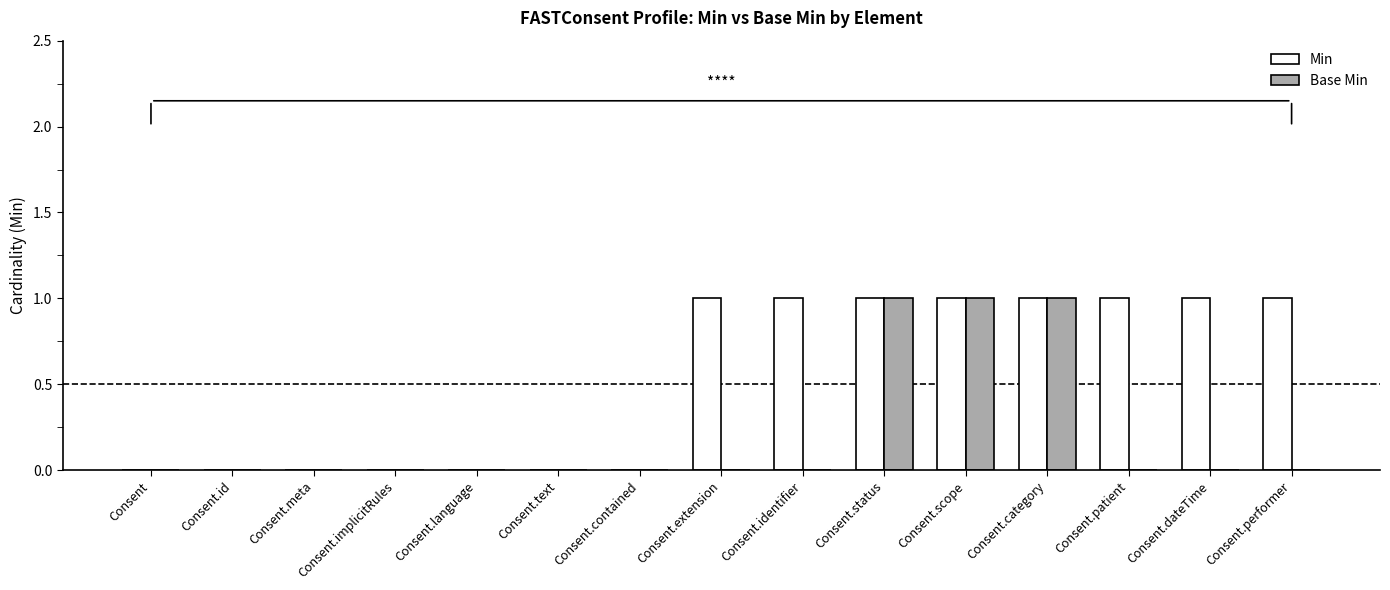

What is the approximate value of Base Min at Consent.scope?

1